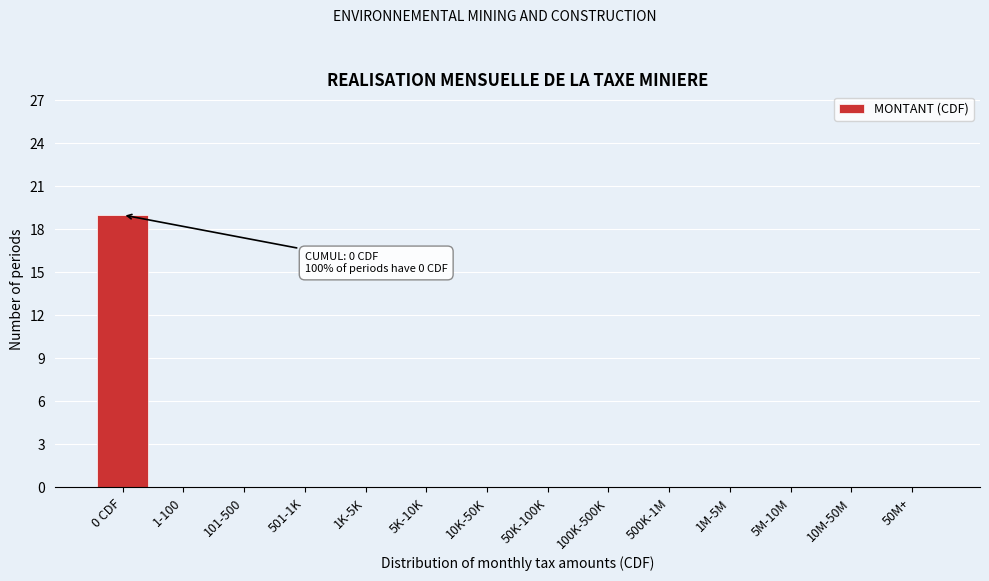

What is the greatest value displayed?

19